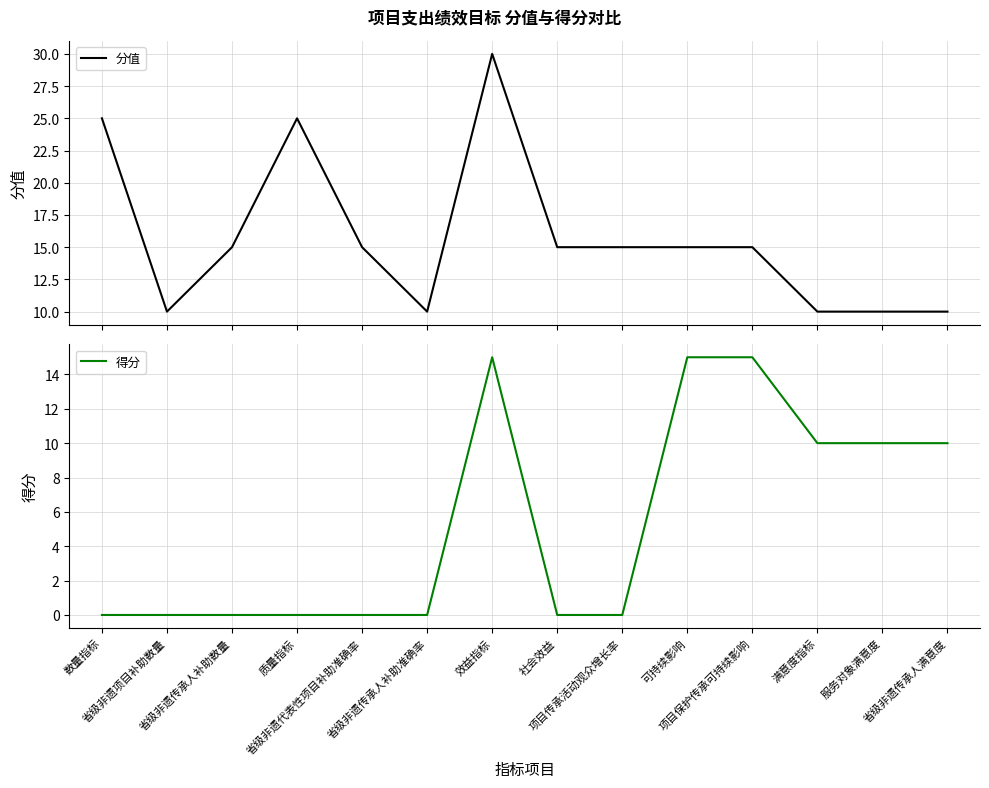

Reading left to right, extract all data points from this chart.

分值: 数量指标=25	省级非遗项目补助数量=10	省级非遗传承人补助数量=15	质量指标=25	省级非遗代表性项目补助准确率=15	省级非遗传承人补助准确率=10	效益指标=30	社会效益=15	项目传承活动观众增长率=15	可持续影响=15	项目保护传承可持续影响=15	满意度指标=10	服务对象满意度=10	省级非遗传承人满意度=10
得分: 数量指标=0	省级非遗项目补助数量=0	省级非遗传承人补助数量=0	质量指标=0	省级非遗代表性项目补助准确率=0	省级非遗传承人补助准确率=0	效益指标=15	社会效益=0	项目传承活动观众增长率=0	可持续影响=15	项目保护传承可持续影响=15	满意度指标=10	服务对象满意度=10	省级非遗传承人满意度=10